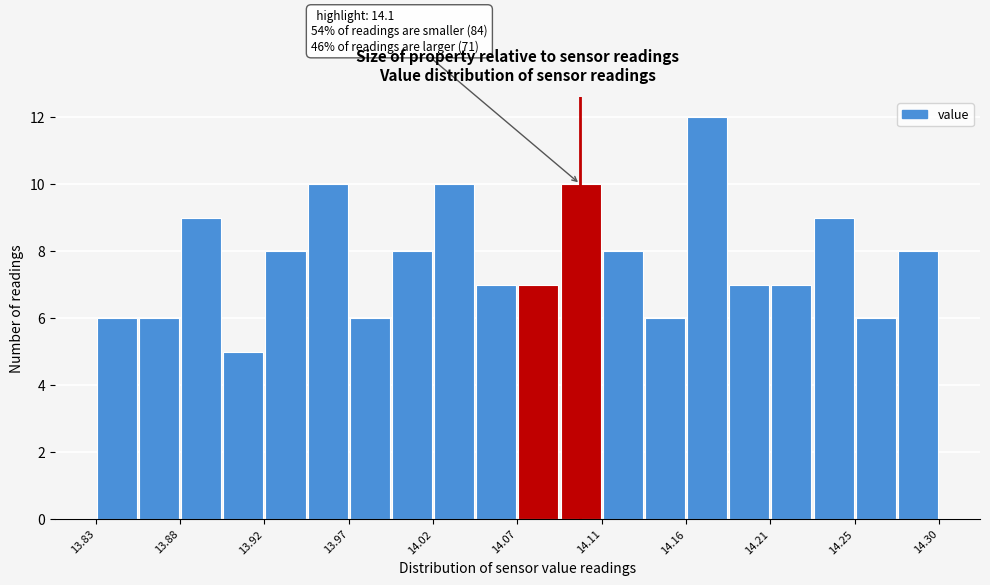

Over which range of the x-axis is the bar tallest?

14.160 to 14.185